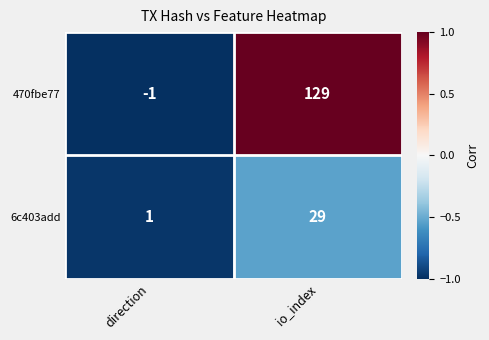

The 470fbe77 series shows -1 at direction. True or false?

True